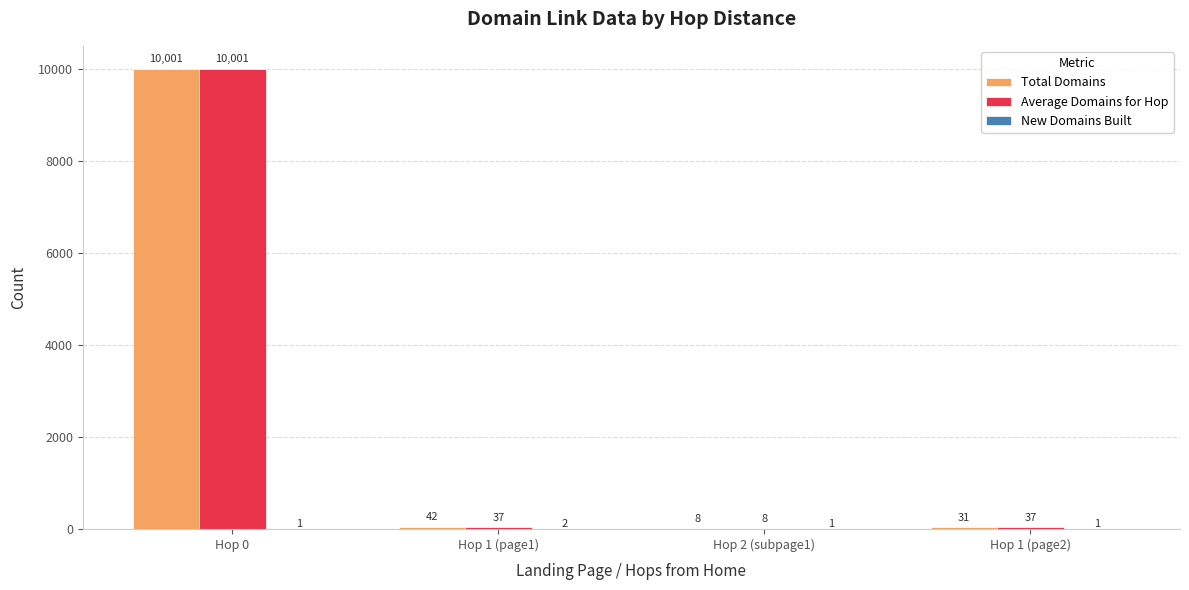

Between Hop 2 (subpage1) and Hop 1 (page2), which series saw the biggest shift?

Average Domains for Hop